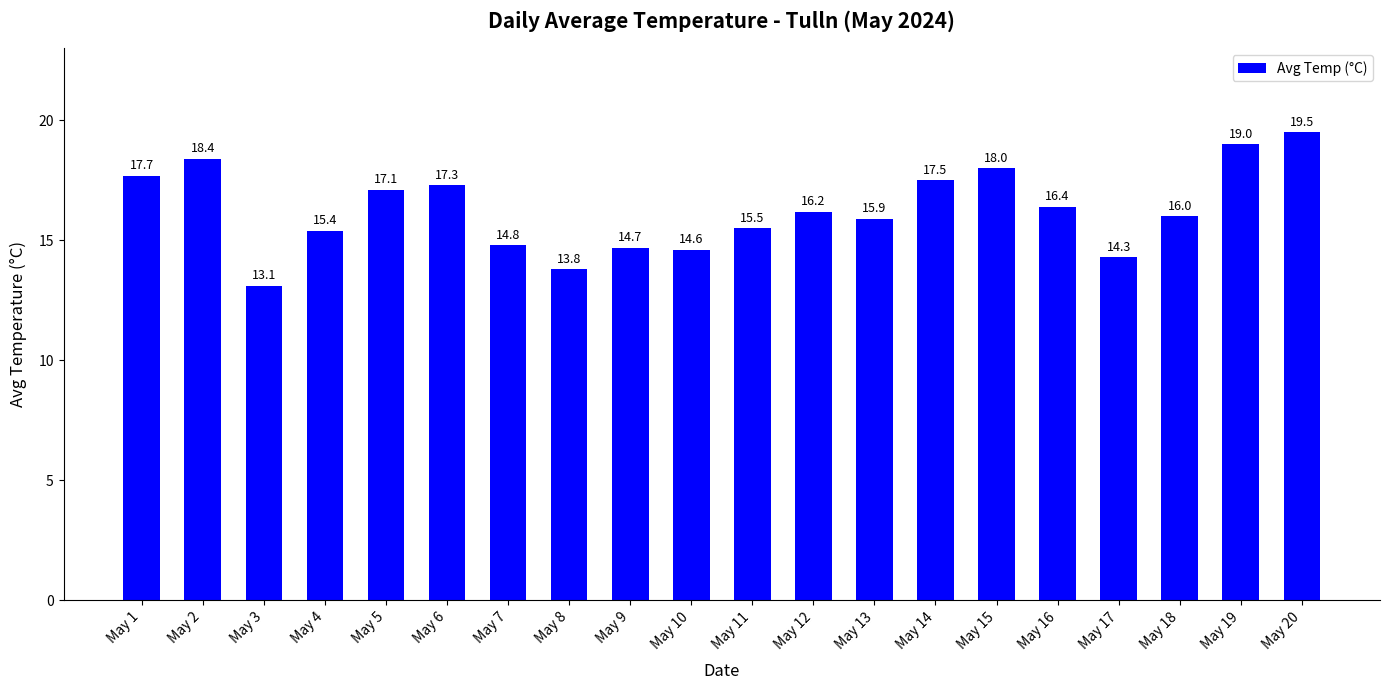

Rank the categories by value from lowest to highest.

May 3, May 8, May 17, May 10, May 9, May 7, May 4, May 11, May 13, May 18, May 12, May 16, May 5, May 6, May 14, May 1, May 15, May 2, May 19, May 20